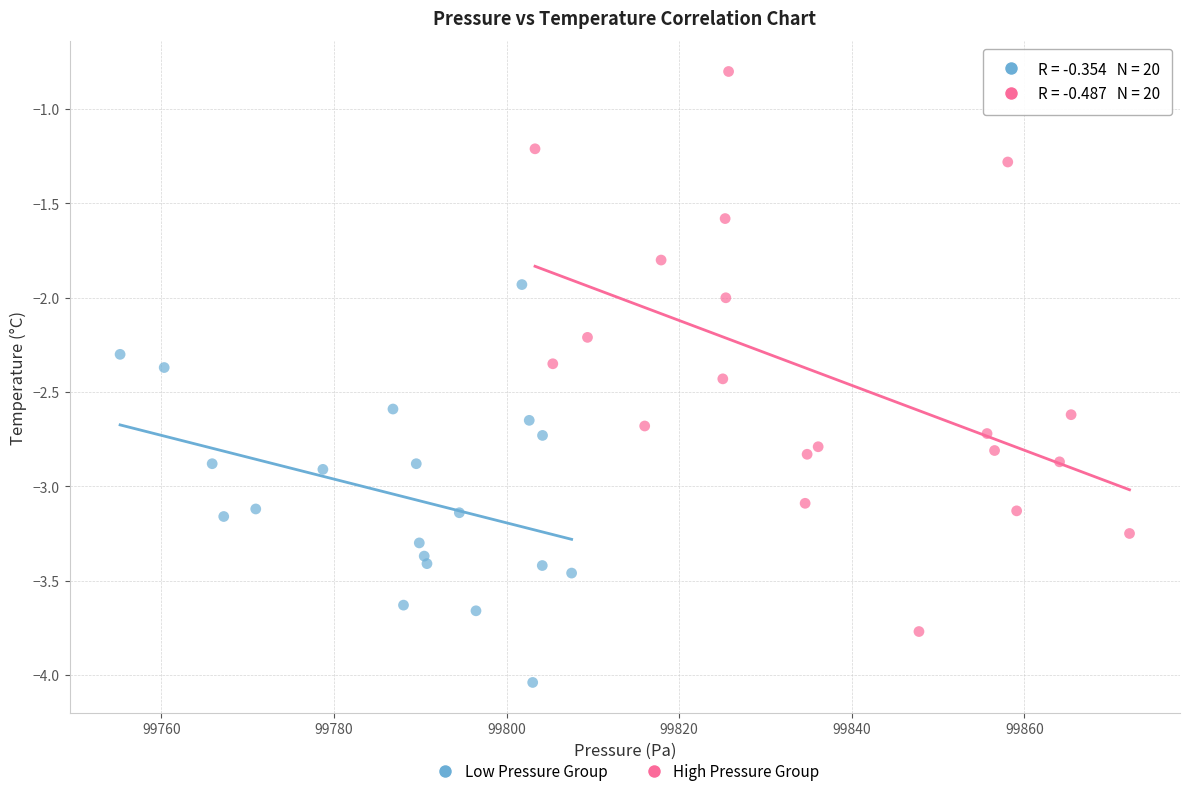

Which series contains the lowest Y value?

Low Pressure Group